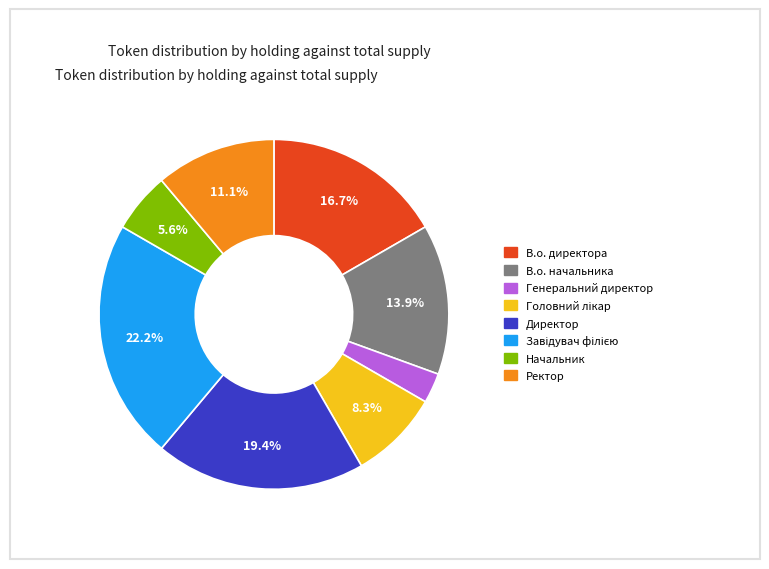

Is it true that Начальник is 1% of the pie?

False